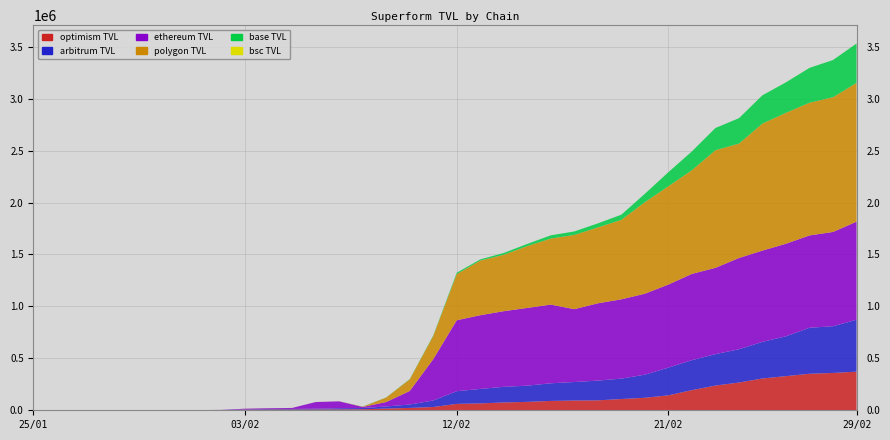

Reading left to right, extract all data points from this chart.

optimism TVL: 2.1	26.0	32.1	32.4	66.3	109.1	68.3	243.9	379.1	5387.8	7315.1	7280.2	7905.3	8357.7	9687.6	16359.7	22675.4	31437.1	61599.2	66233.8	75202.3	80991.4	90029.9	93864.9	95658.6	108230.0	120336.7	143826.0	193870.8	237944.8	266967.3	306156.5	328775.1	351535.2	359306.9	371784.5
arbitrum TVL: 1.0	36.8	145.7	35.4	35.4	100.0	95.8	493.3	2145.8	3300.0	5587.1	5634.9	7184.1	11428.5	11885.8	20254.2	32906.4	62817.5	121922.7	139269.1	150637.8	155972.6	169853.8	178254.8	190086.3	196405.2	222563.6	266818.7	288727.6	302391.9	320476.4	352572.3	383506.0	442947.9	449575.4	499841.5
ethereum TVL: 0.0	24.4	162.2	161.7	161.4	163.8	164.6	909.8	1085.7	6454.0	6655.9	9490.1	64221.2	66232.6	10437.6	42881.2	129867.9	397436.3	682928.3	709569.8	728192.0	748478.3	757357.8	701181.5	744054.9	763655.6	779283.4	799746.9	830455.6	830834.5	878448.7	878536.3	891094.7	888713.0	907781.4	943827.1
polygon TVL: 0.0	65.4	22.7	19.4	24.9	77.0	44.2	171.8	272.7	349.8	343.9	332.7	277.5	414.5	2335.4	42929.2	111866.4	223210.0	444598.1	526218.4	543368.9	595165.1	635789.3	714548.7	730349.5	764864.7	881381.3	946322.0	998464.1	1132432.2	1101130.0	1223167.4	1260269.1	1277630.7	1297017.4	1335764.3
base TVL: 0.0	5.1	5.2	1.4	1.4	0.0	0.0	0.0	0.0	4.5	4.4	4.4	4.5	4.6	1102.4	1430.6	2753.9	5352.6	13411.5	11159.4	17153.1	20886.1	31291.8	33736.1	39211.0	49970.4	80703.5	135560.1	180899.5	213936.6	244914.8	272307.4	293448.5	335497.9	358255.4	379458.9
bsc TVL: 0.0	64.6	66.3	32.7	22.9	0.0	0.0	0.0	0.0	0.0	0.0	0.0	0.0	0.0	0.0	2.9	3.0	3.0	3.0	3.1	50.8	51.0	51.2	40.4	51.0	51.0	51.2	51.1	54.0	54.0	53.9	184.1	188.2	188.6	188.5	189.0